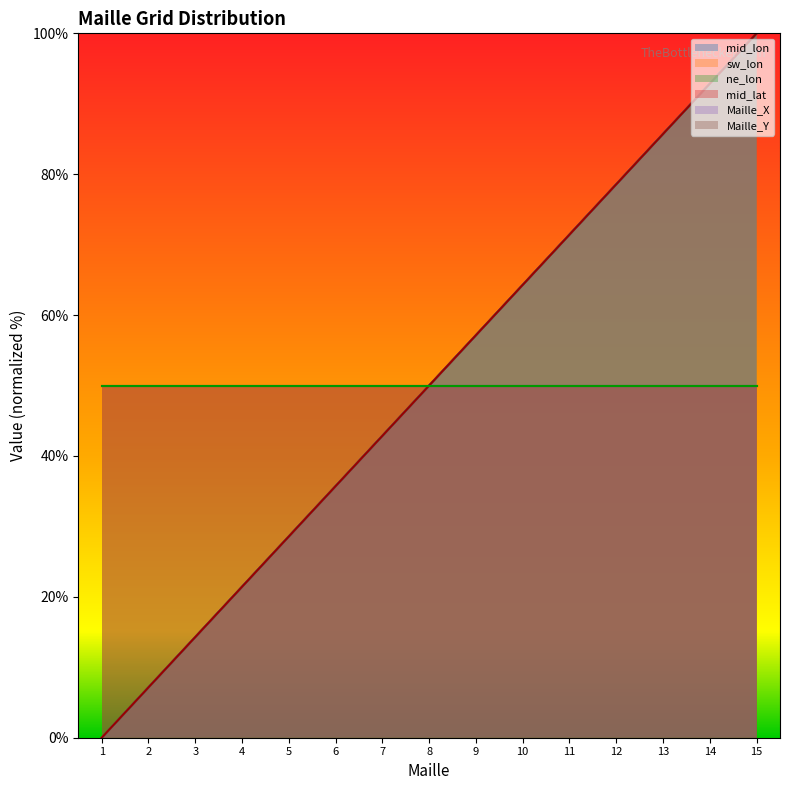

The Maille_X series shows 9.5 at 2. True or false?

False